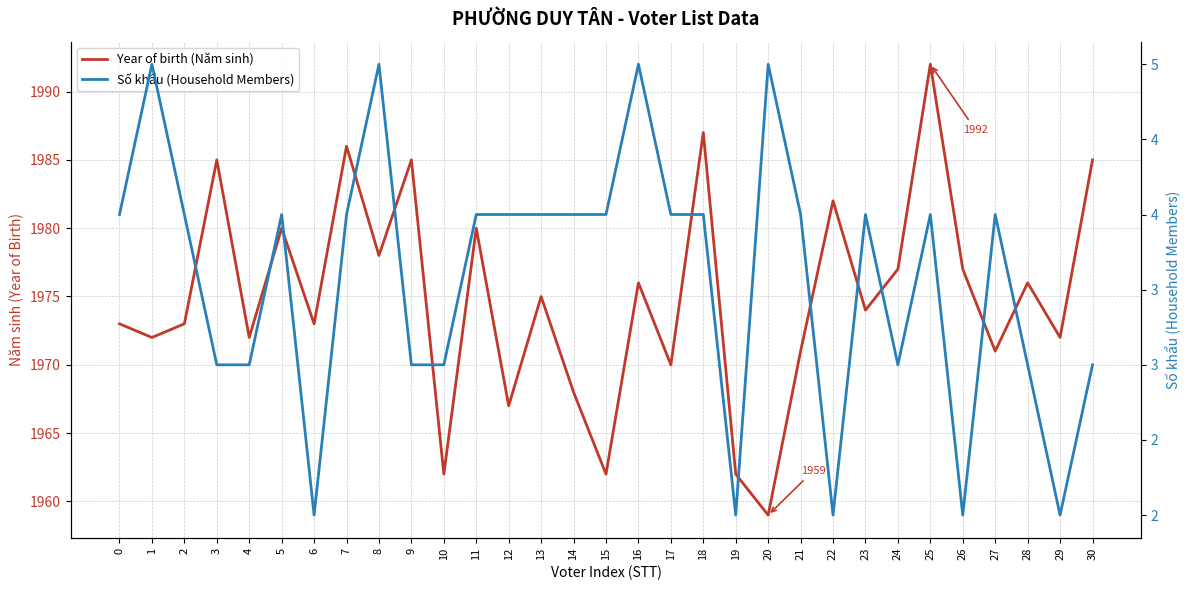

How many lines are shown in the chart?

2